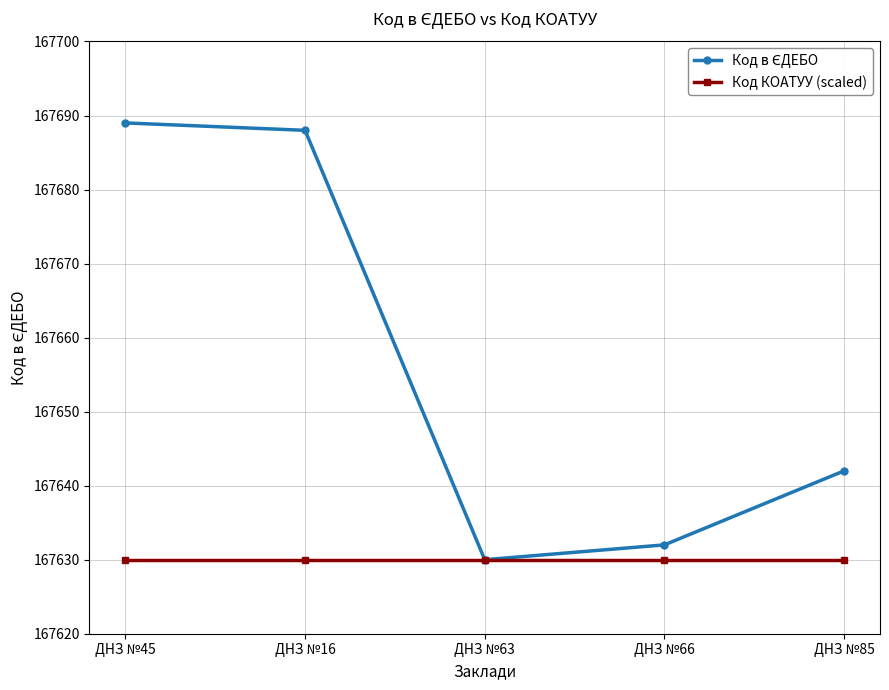

True or false: Код КОАТУУ (scaled) has a value of 226966 at ДНЗ №66.

False